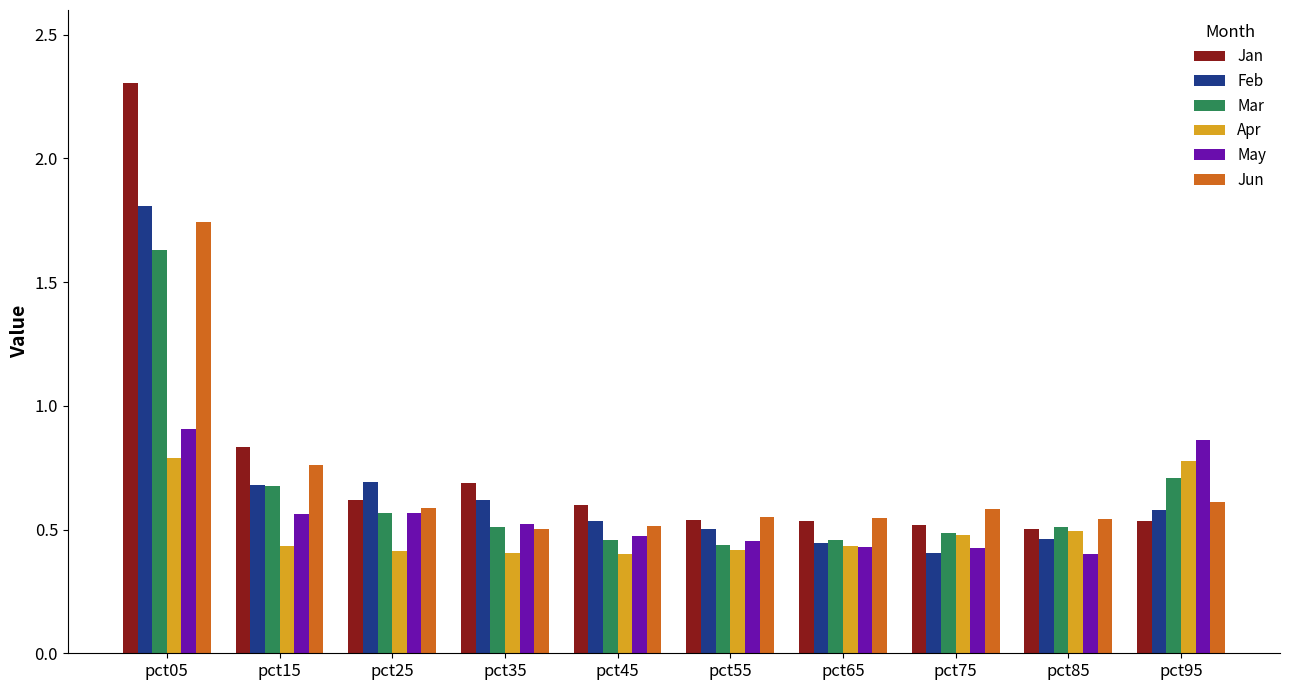

What is the difference between the highest and lowest values at pct95?

0.3